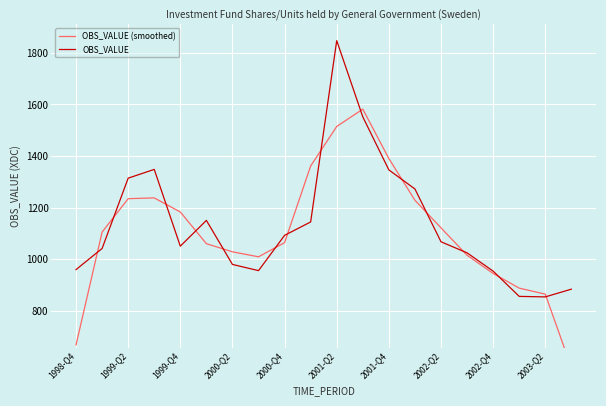

What is the difference between the second highest and second lowest values in the OBS_VALUE (smoothed) series?

848.0